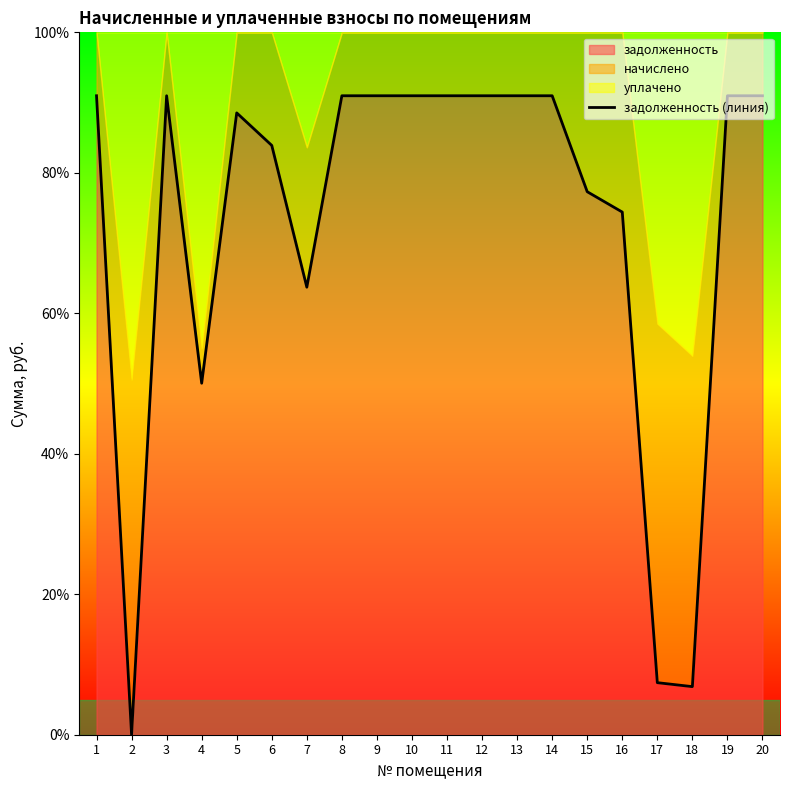

How many points are higher than both their immediate neighbors (excluding endpoints)?

5